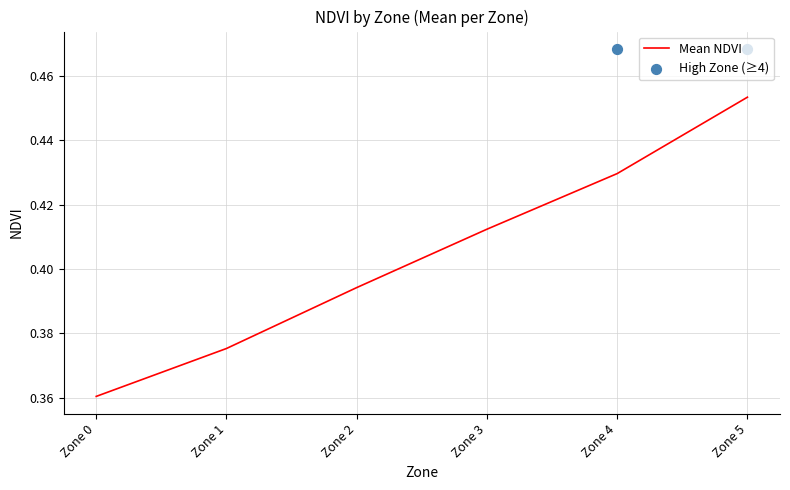

Between Zone 3 and Zone 5, which is larger?

Zone 5